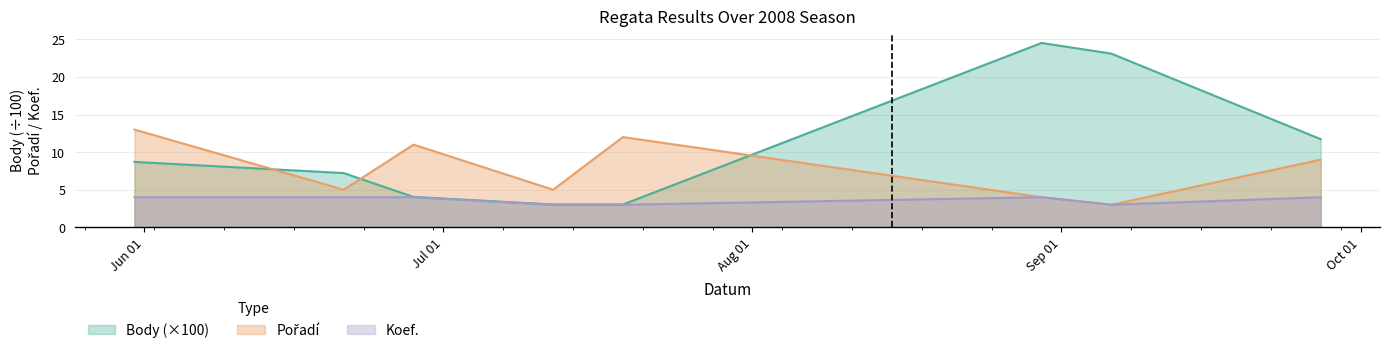

Is the value of Koef. at 2008-08-30 greater than the value of Pořadí at 2008-09-27?

No